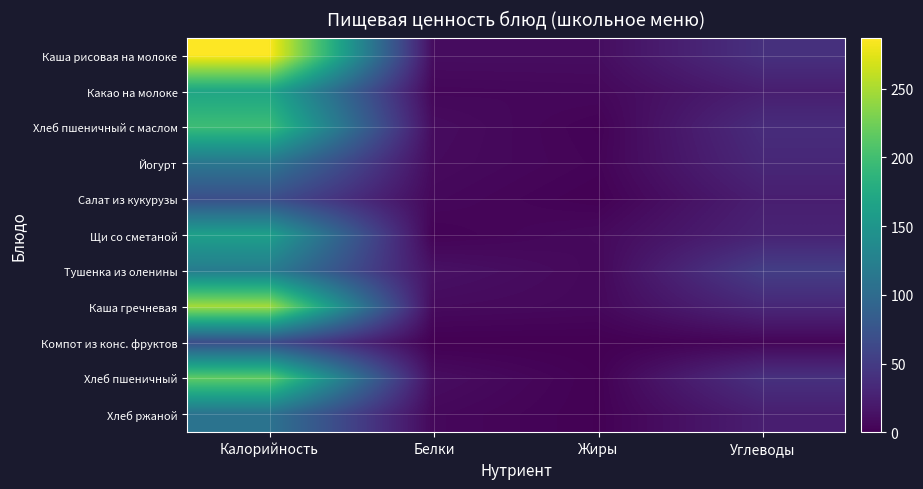

Rank the series by their maximum value, from lowest to highest.

Компот из конс. фруктов, Салат из кукурузы, Хлеб ржаной, Йогурт, Тушенка из оленины, Щи со сметаной, Какао на молоке, Хлеб пшеничный с маслом, Хлеб пшеничный, Каша гречневая, Каша рисовая на молоке